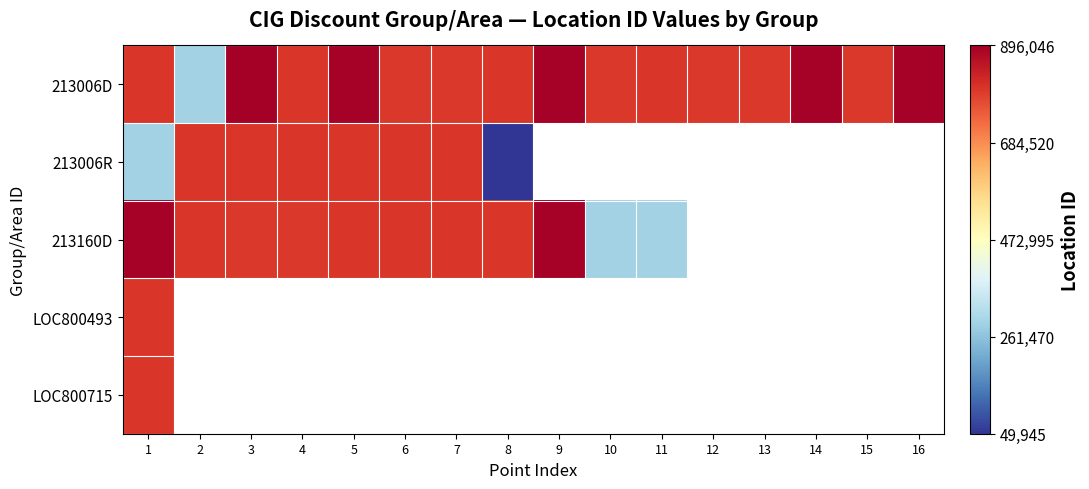

What is the average value of the 213006D series?

797289.6